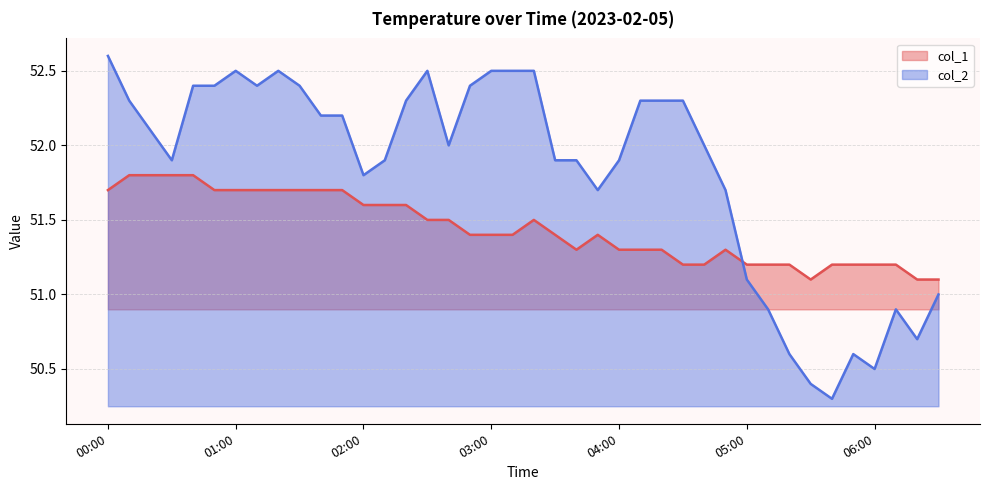

What is the difference between the maximum and minimum values?

0.7